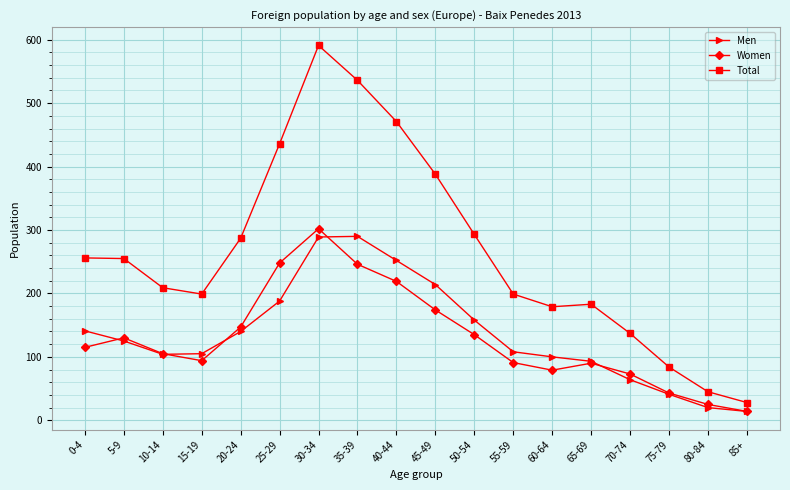

At which category does the chart reach its peak across all series?

30-34